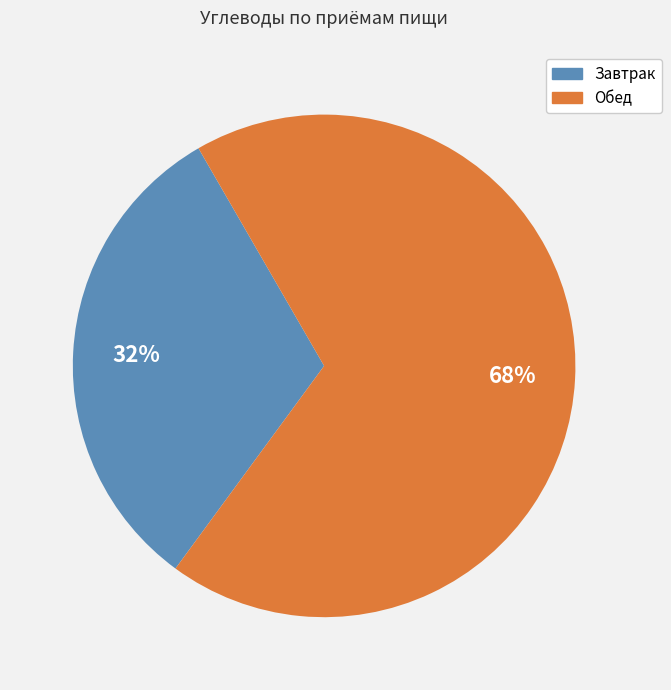

To the nearest percent, what is the average slice percentage?

50%